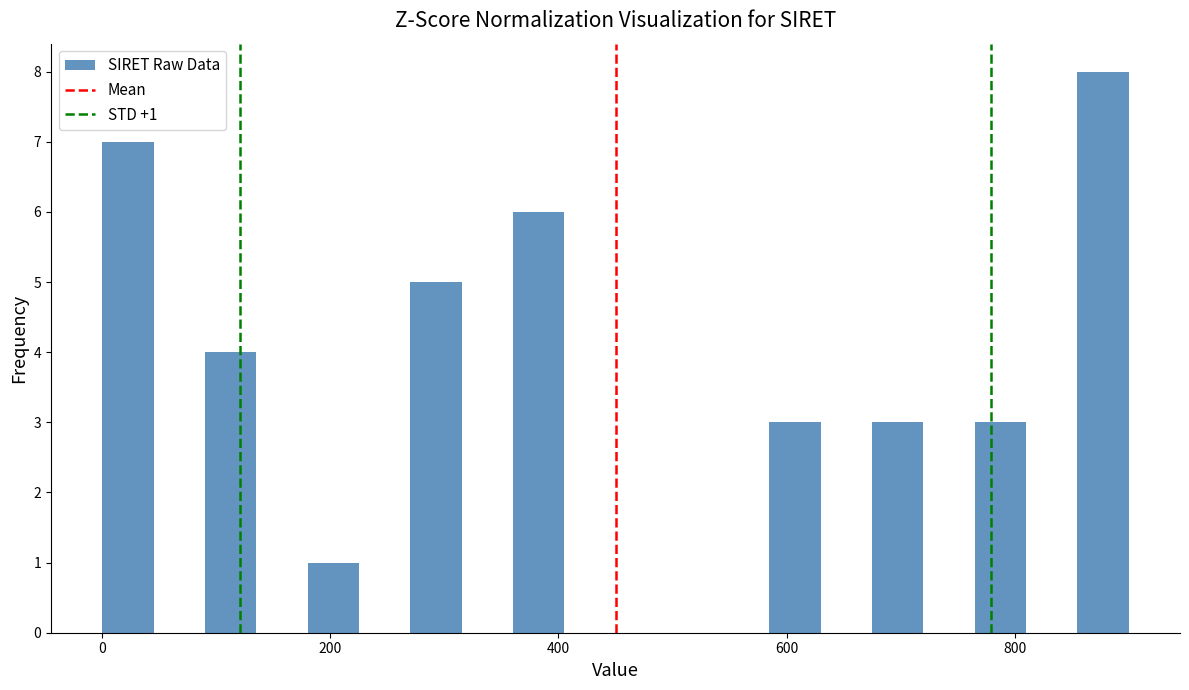

Around what value on the x-axis is the tallest bar? Give the approximate position of its centre, as read against the axis.

880